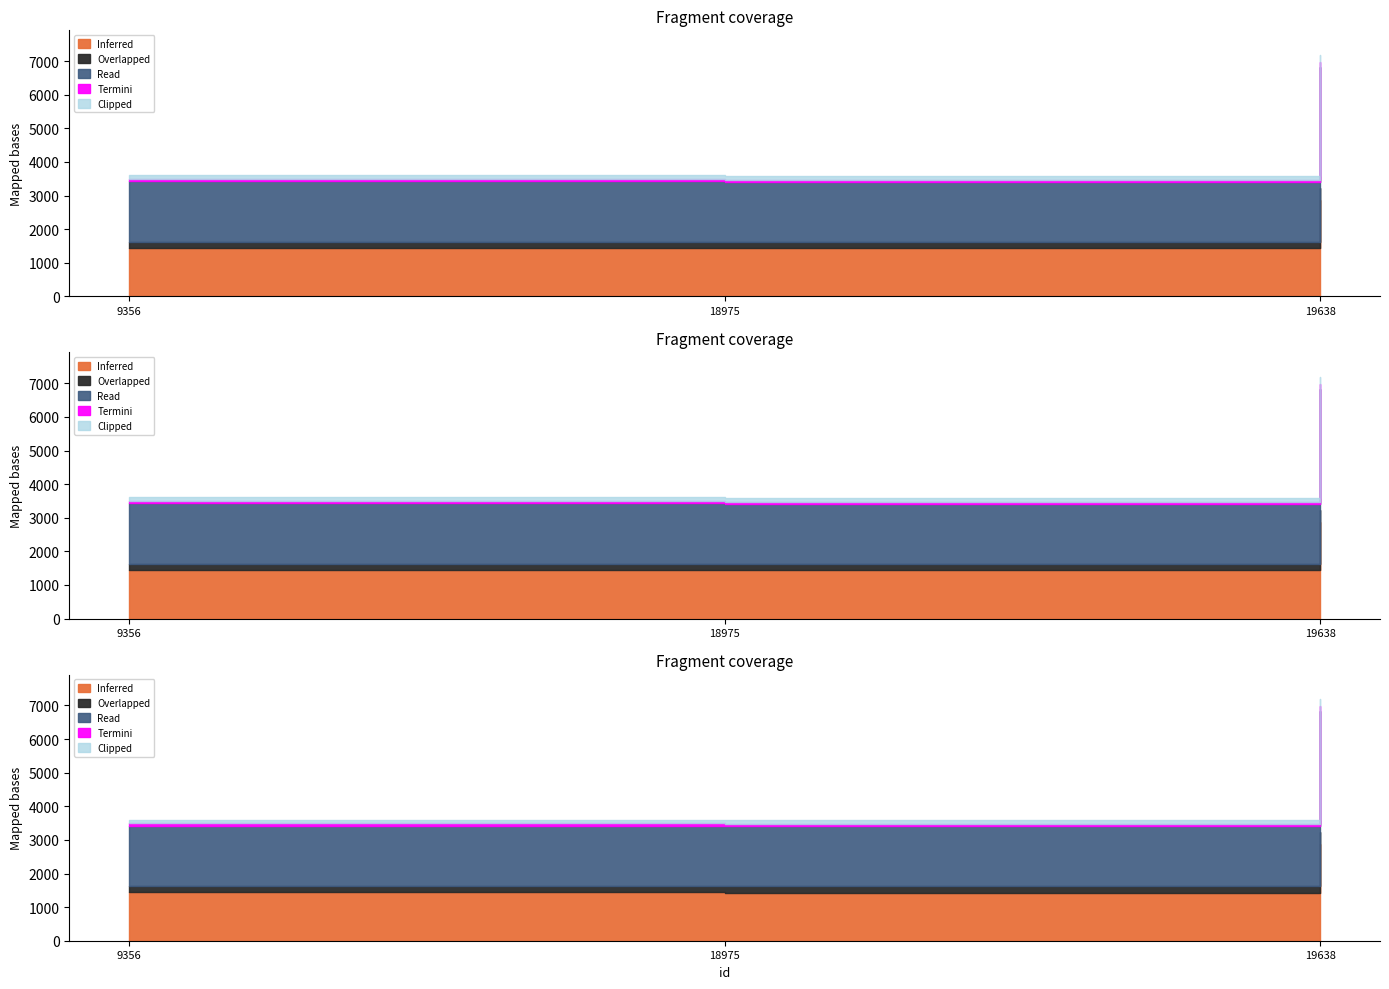

Where is the data nearest to the value 5392?

9356